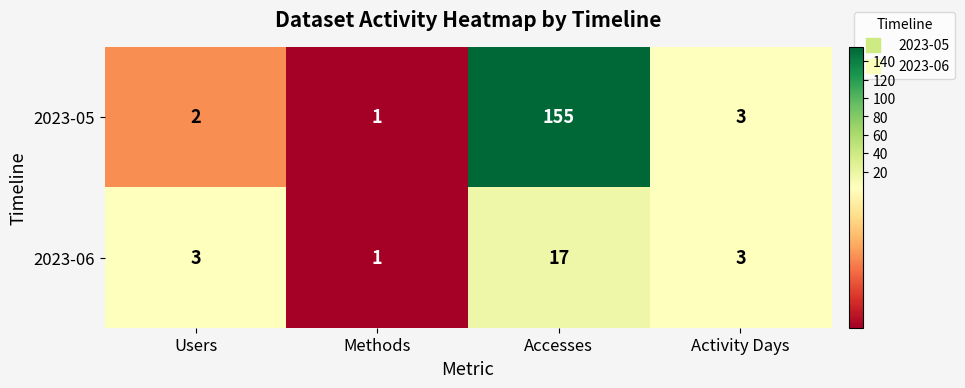

What is the maximum value shown in the chart?

155